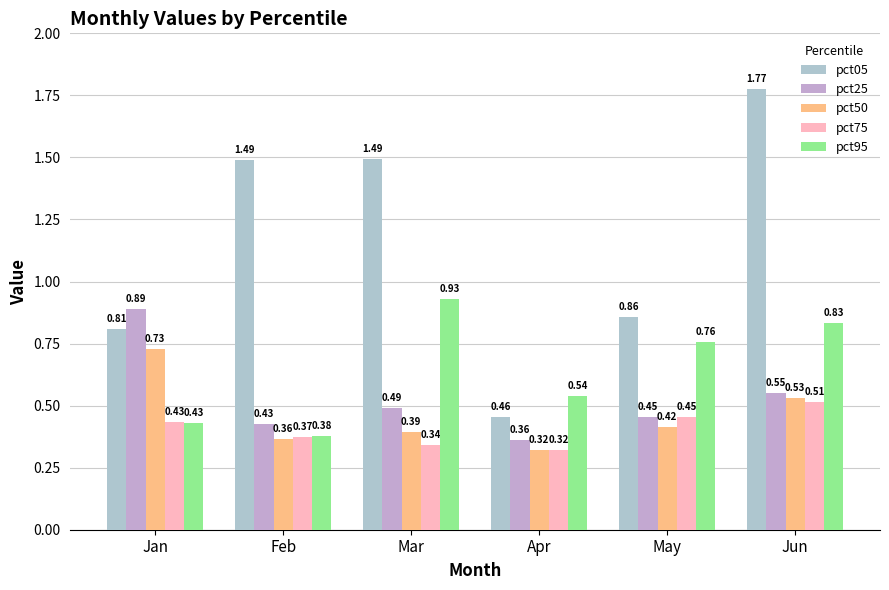

At which category is the sum across all series the highest?

Jun